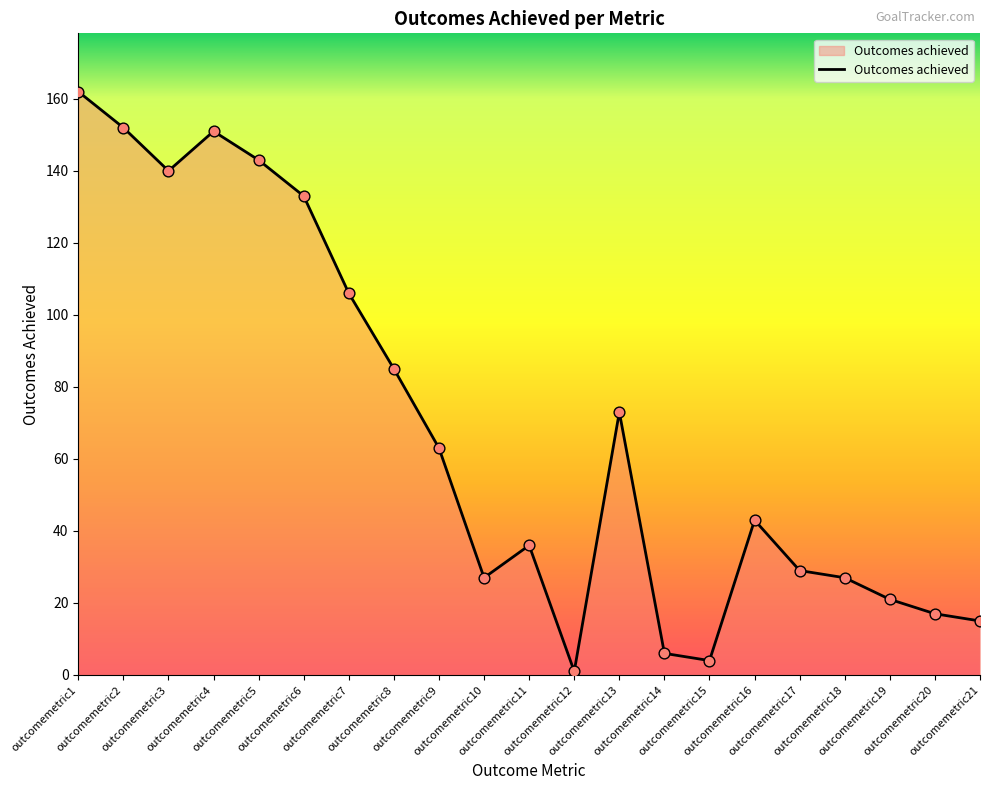

What is the change in value from outcomemetric3 to outcomemetric19?

-119